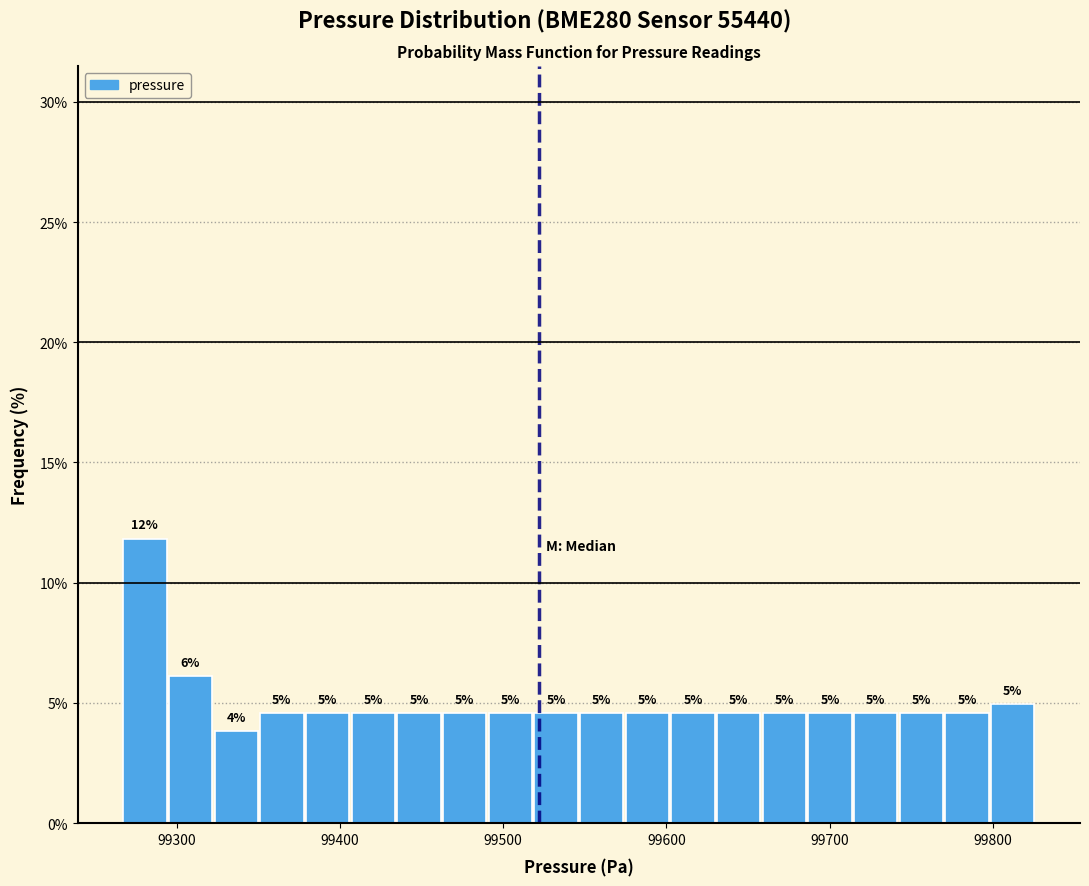

Around what value on the x-axis is the tallest bar? Give the approximate position of its centre, as read against the axis.

99280